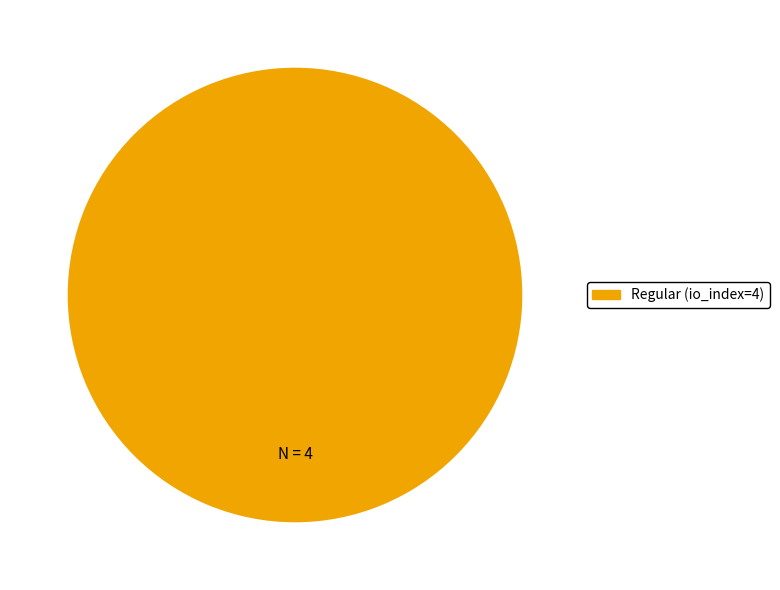

Does any single category account for the majority?

Yes